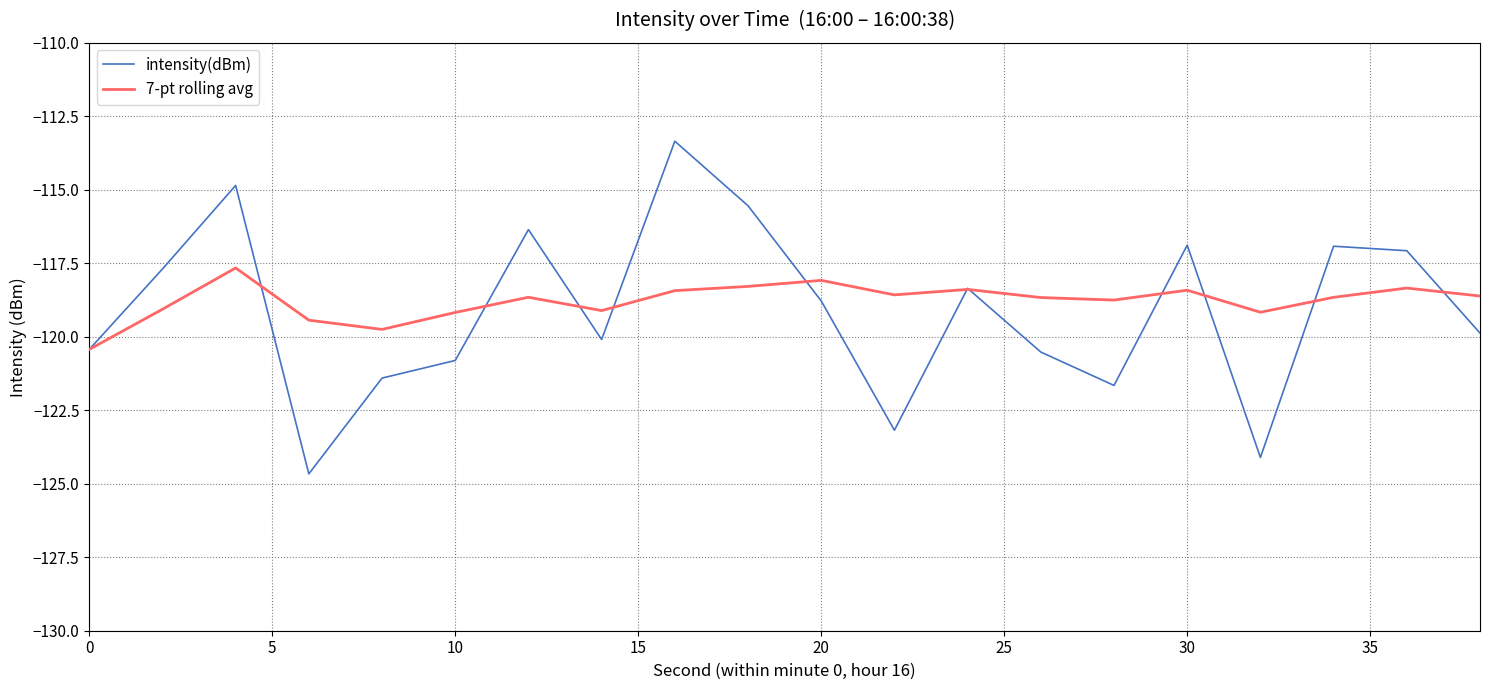

List the series in order of their peak value, lowest first.

7-pt rolling avg, intensity(dBm)